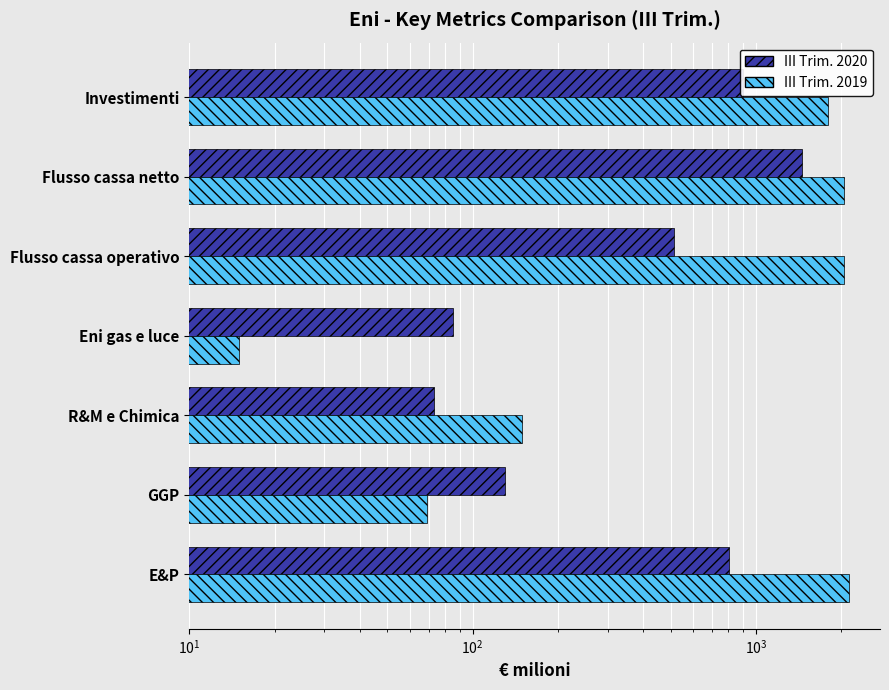

Rank the series at R&M e Chimica from lowest to highest value.

III Trim. 2020, III Trim. 2019